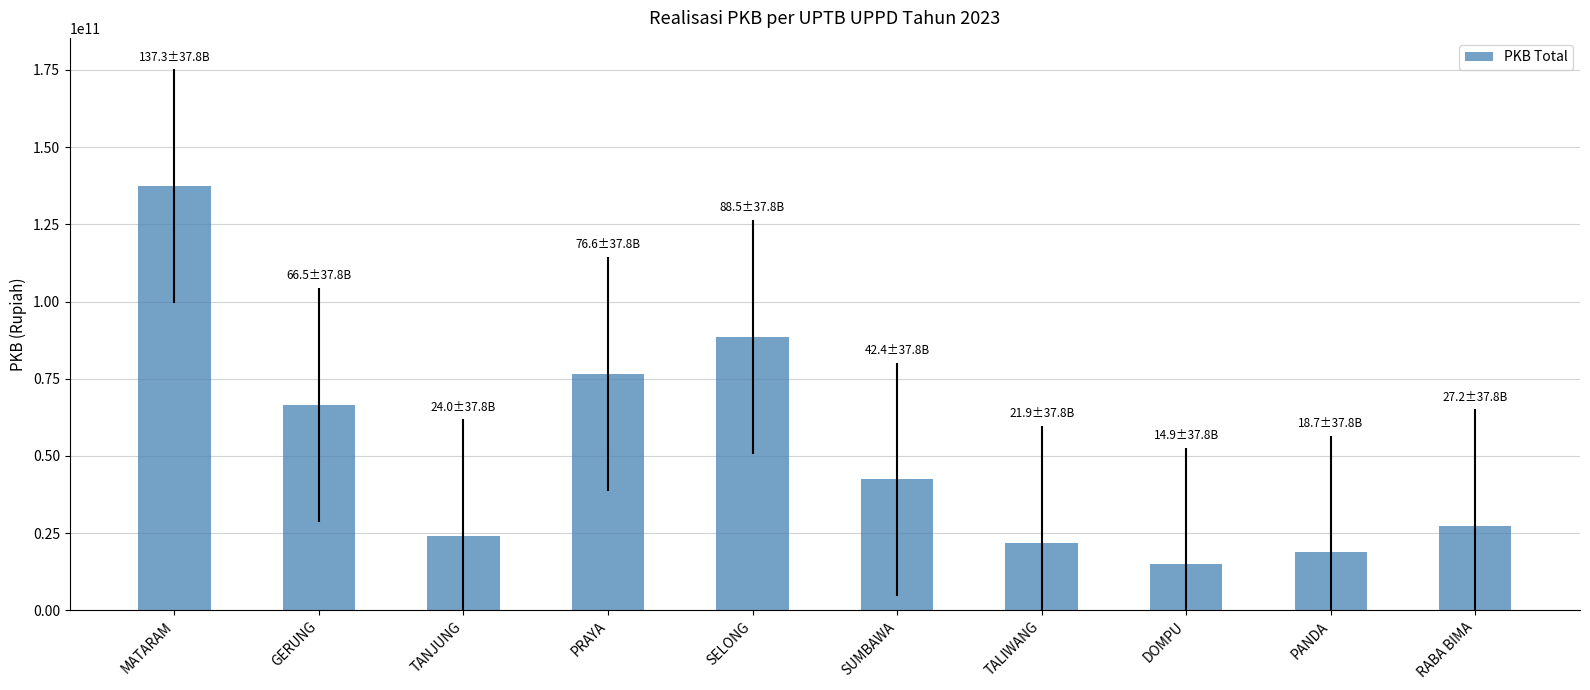

What is the label of the 9th bar from the right?

GERUNG